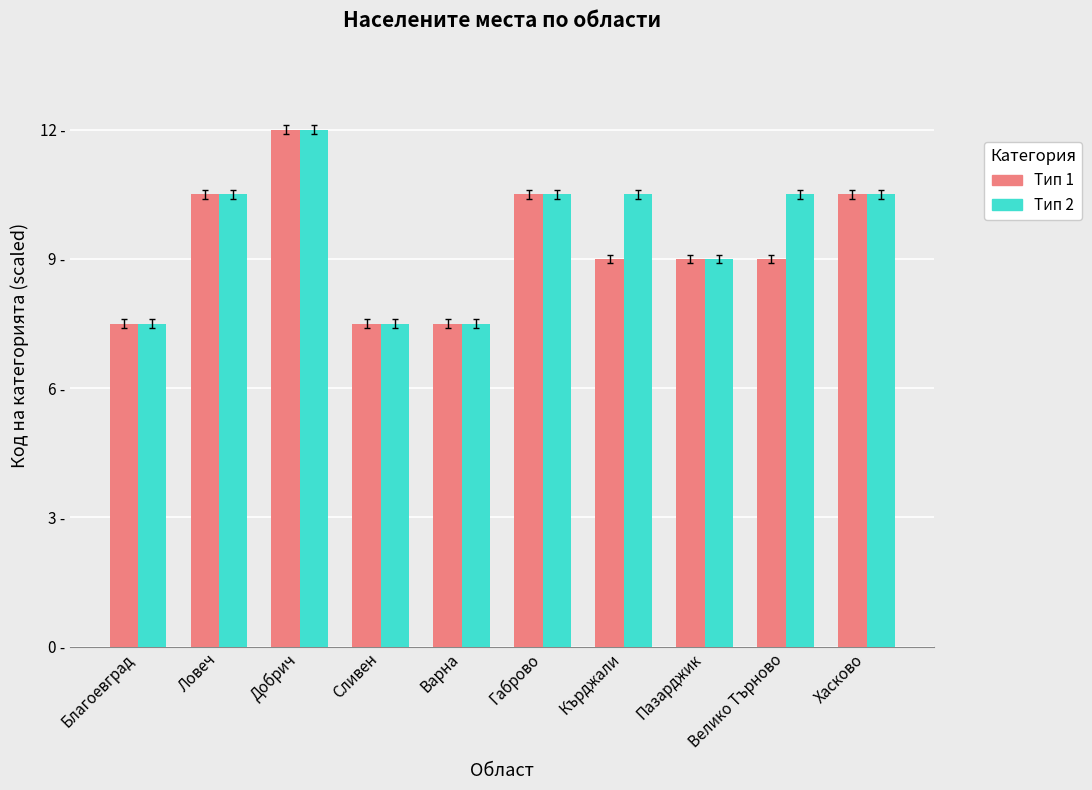

What is the label of the 6th bar from the right?

Варна